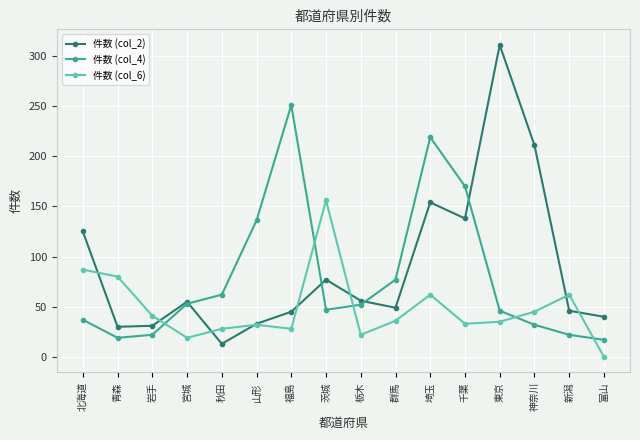

List the series in order of their peak value, highest first.

件数 (col_2), 件数 (col_4), 件数 (col_6)